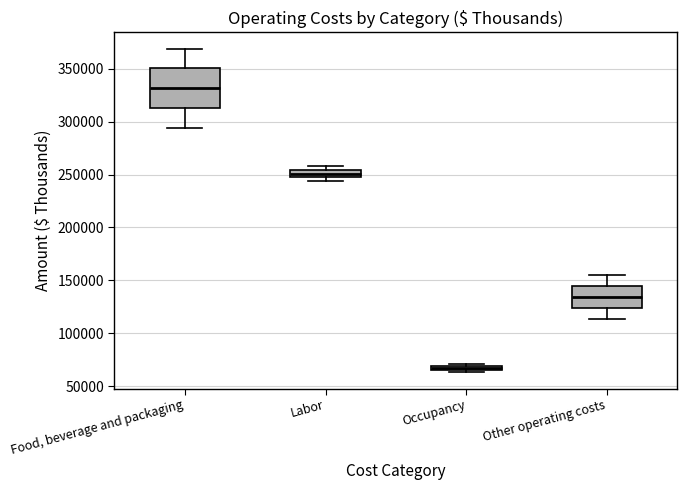

Where is the upper edge of the box for Food, beverage and packaging on the y-axis? The values are not printed on the chart, so give them approximately, as read against the axis.

350000